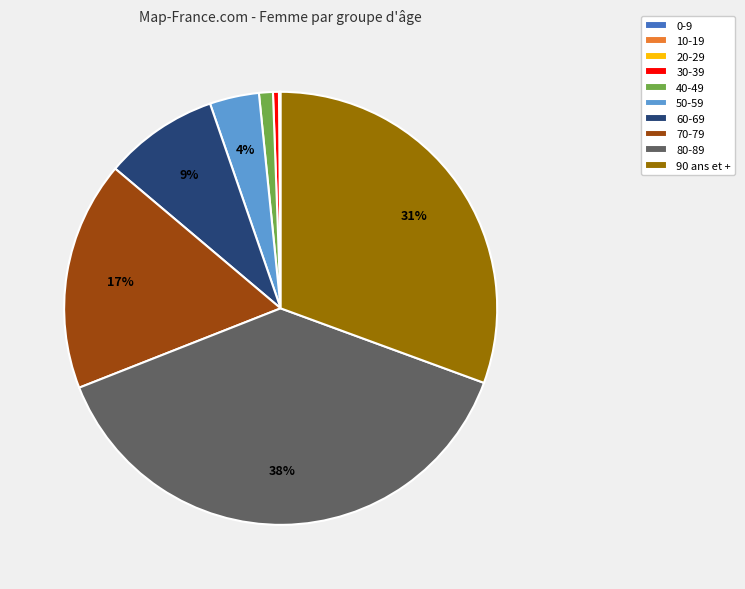

Combined, do 40-49 and 30-39 account for over 50%?

No